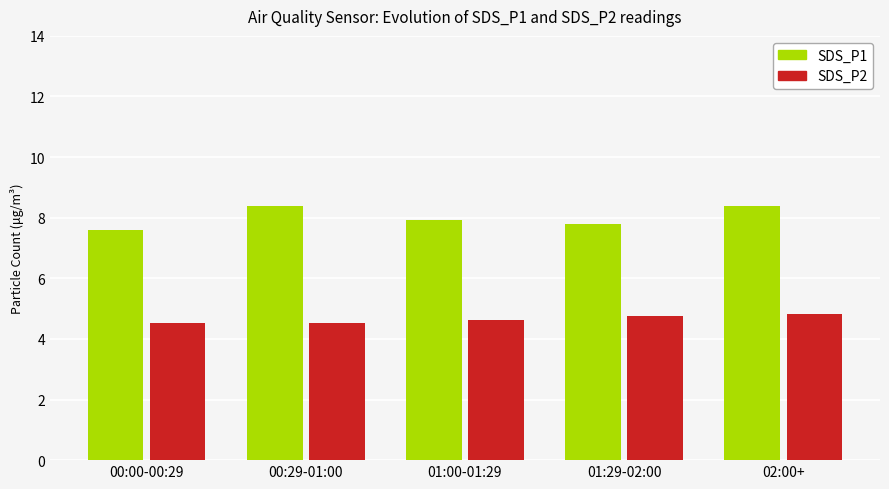

Reading left to right, what are all the values shown in this chart?

SDS_P1: 00:00-00:29=7.6	00:29-01:00=8.4	01:00-01:29=7.9	01:29-02:00=7.8	02:00+=8.4
SDS_P2: 00:00-00:29=4.5	00:29-01:00=4.5	01:00-01:29=4.6	01:29-02:00=4.8	02:00+=4.8